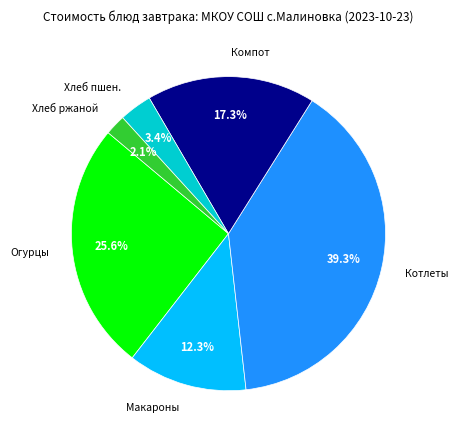

What is the largest slice in the pie chart?

Котлеты